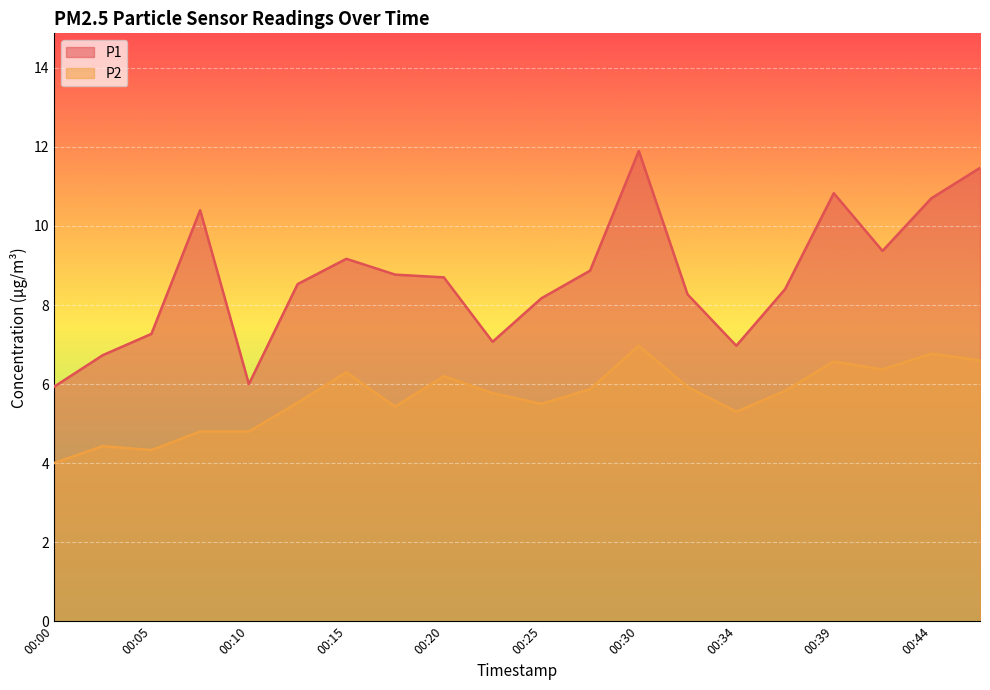

True or false: P1 and P2 intersect in this chart.

False